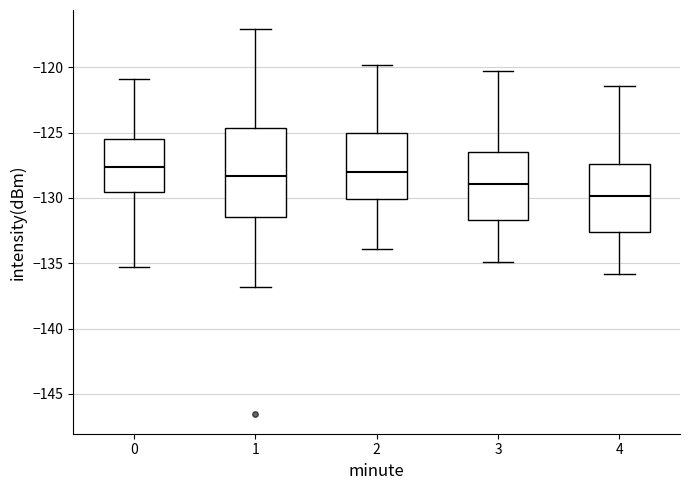

Reading left to right, transcribe this box plot: for each box, give where its median line is, the range the box spans, and where its two whiskers end, as read against the y-axis. The values are not printed on the chart, so give them approximately, as read against the axis.

0: median -127.5, box -129.5 to -125.5, whiskers -135.5 to -121.0
1: median -128.5, box -131.5 to -124.5, whiskers -137.0 to -117.0
2: median -128.0, box -130.0 to -125.0, whiskers -134.0 to -120.0
3: median -129.0, box -131.5 to -126.5, whiskers -135.0 to -120.5
4: median -130.0, box -132.5 to -127.5, whiskers -136.0 to -121.5